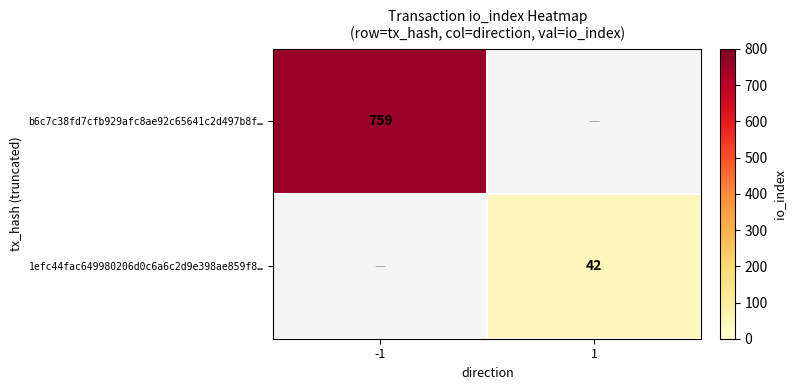

Is the value of b6c7c38fd7cfb929afc8ae92c65641c2d497b8f… at -1 greater than the value of 1efc44fac649980206d0c6a6c2d9e398ae859f8… at 1?

Yes